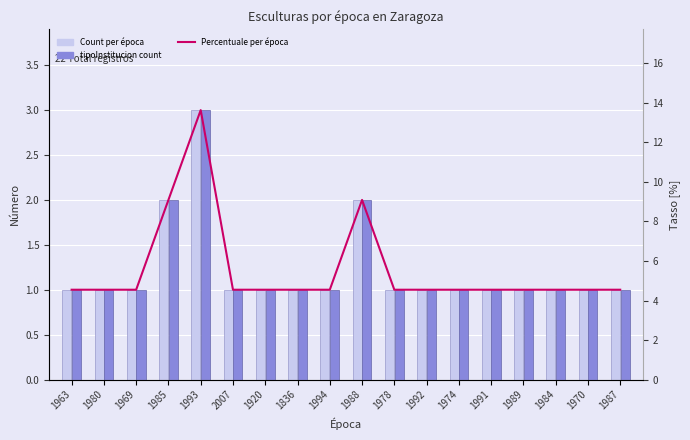

At 1978, list the series in order from largest to smallest.

Percentuale per época, Count per época, tipoInstitucion count